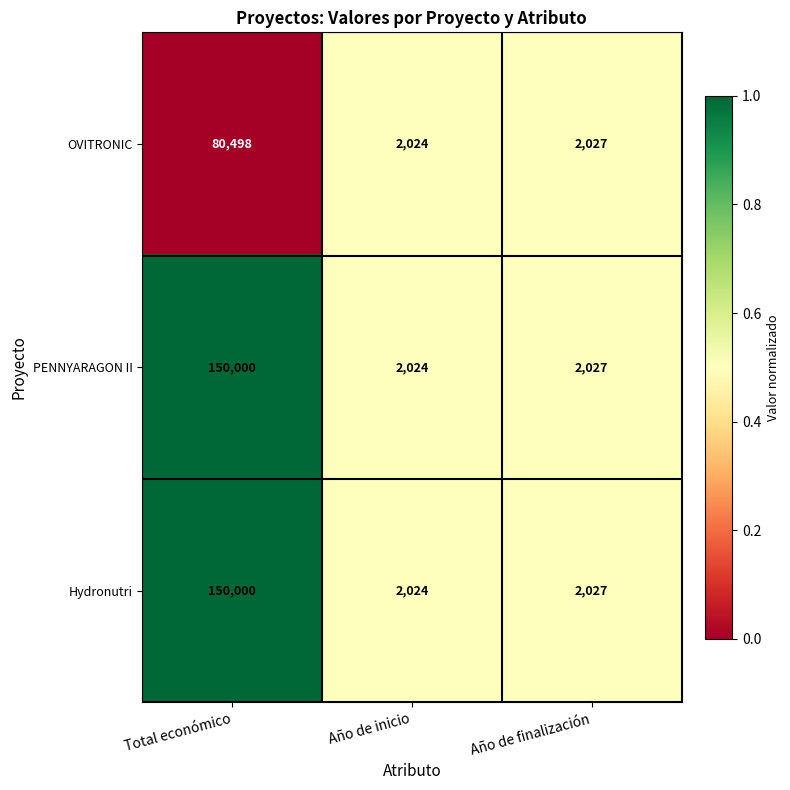

What is the total value across all series at Año de finalización?

6081